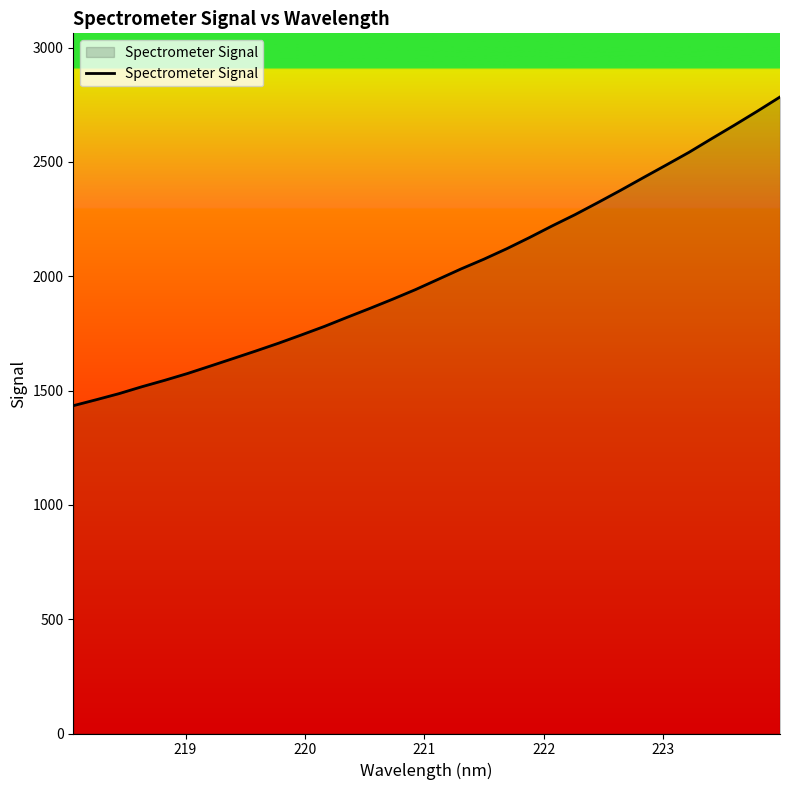

What is the minimum value shown in the chart?

1434.0